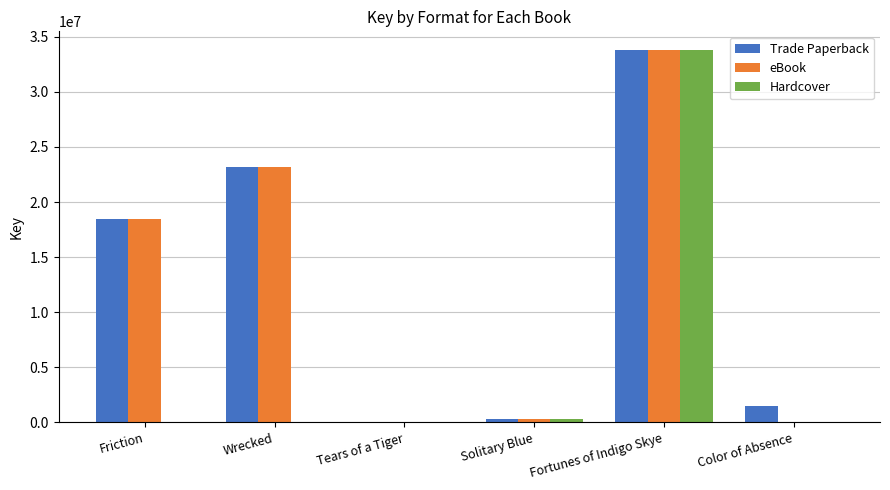

Is it true that eBook equals 33807240 at Fortunes of Indigo Skye?

True